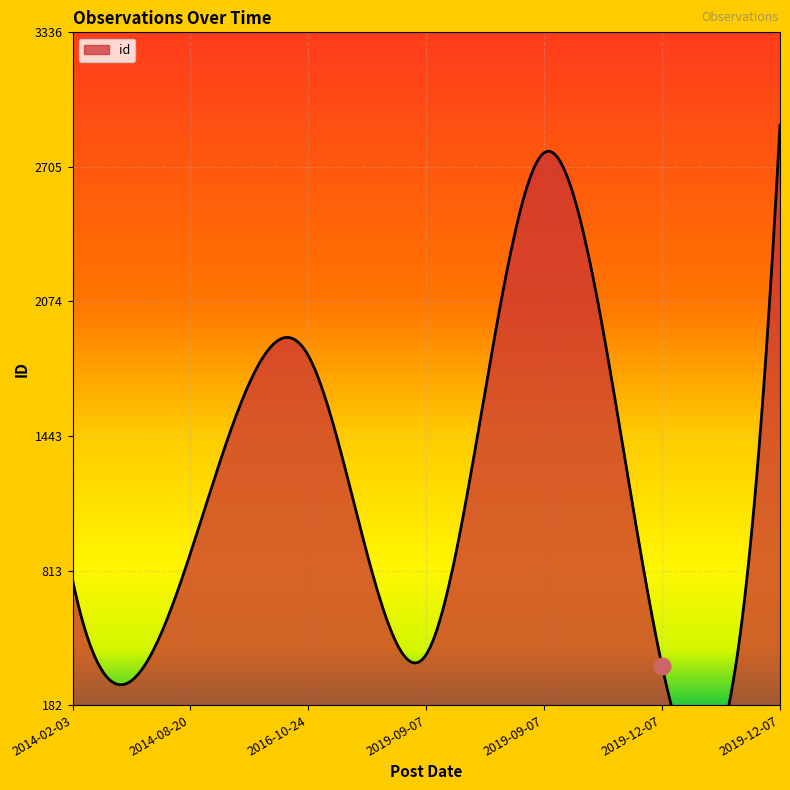

Rank the categories by value from highest to lowest.

2019-12-07, 2019-09-07, 2016-10-24, 2014-08-20, 2014-02-03, 2019-09-07, 2019-12-07